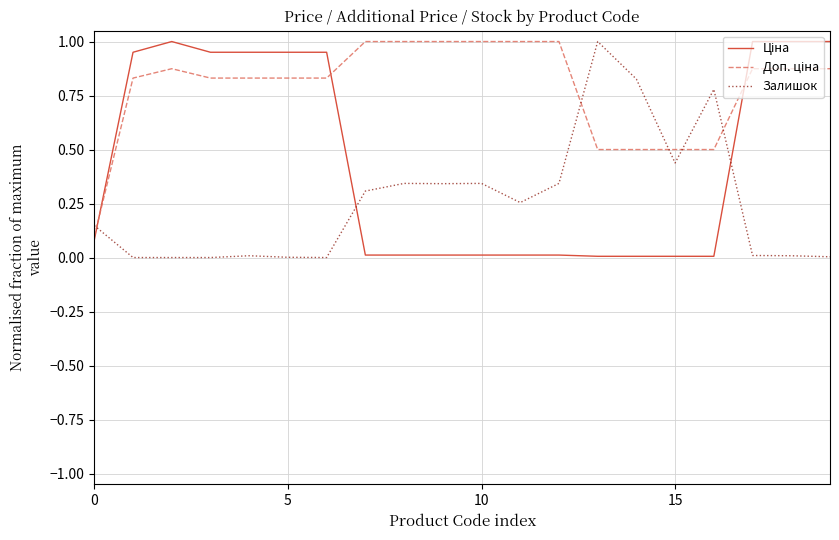

Which series has the widest spread of values?

Залишок